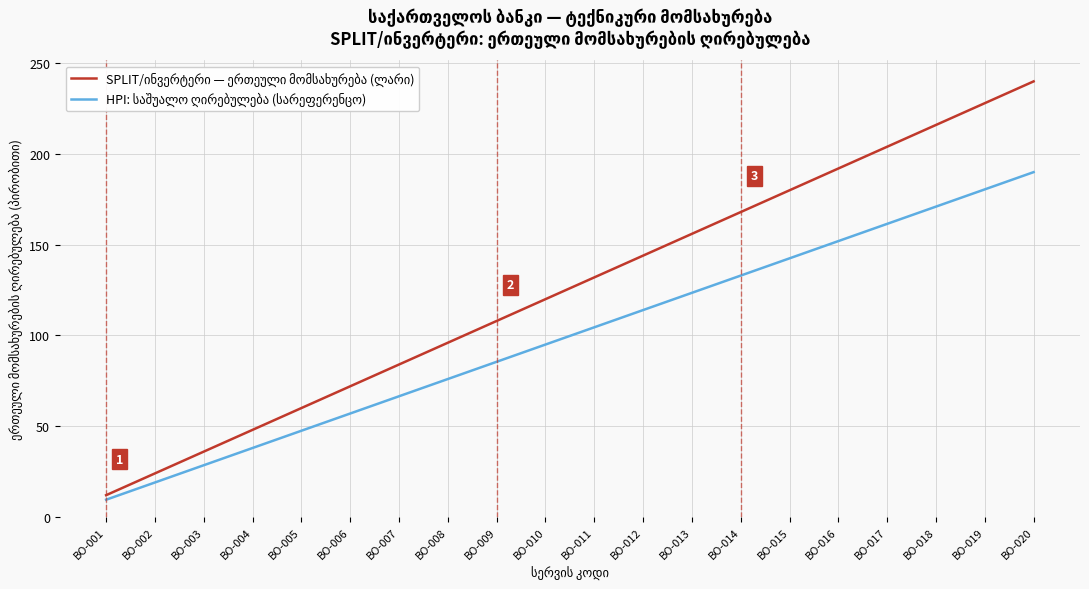

At which category is the sum across all series the highest?

BO-020